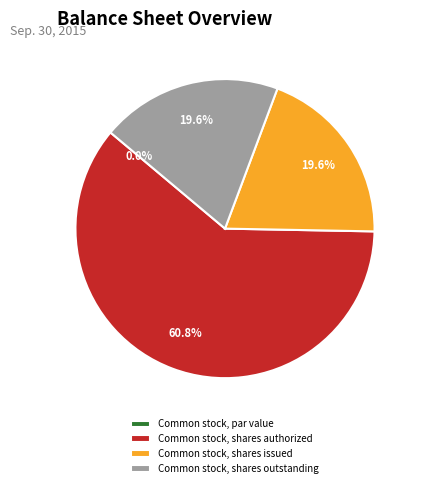

What is the change in value from Common stock, par value to Common stock, shares authorized?

+100000000.0